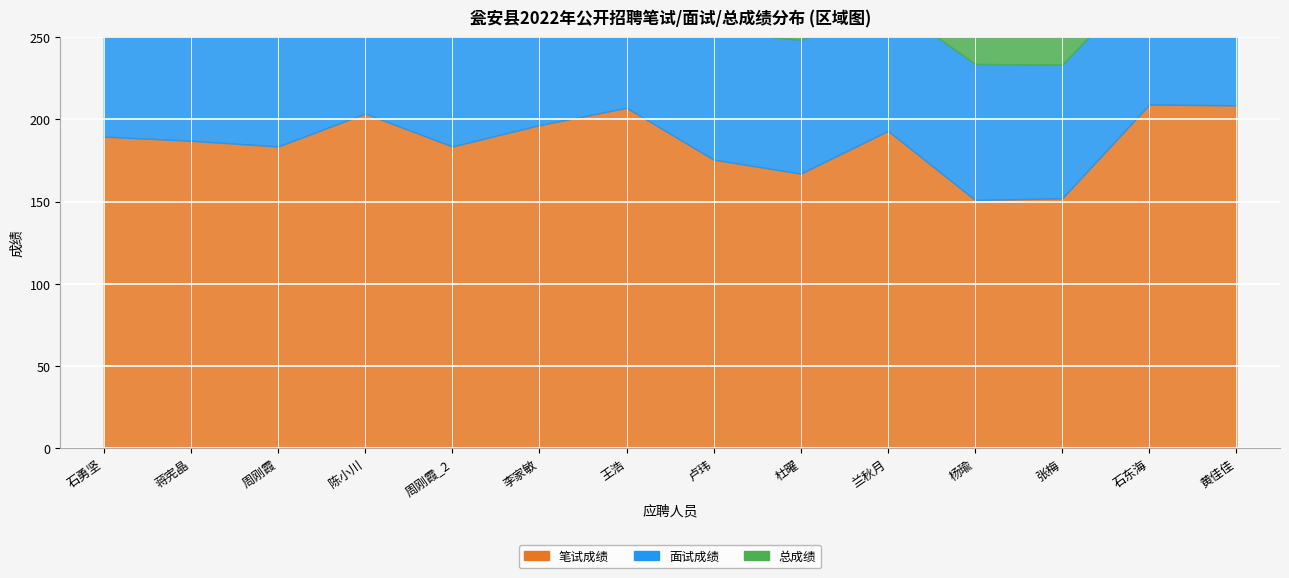

Which series has the largest range (max minus min)?

笔试成绩